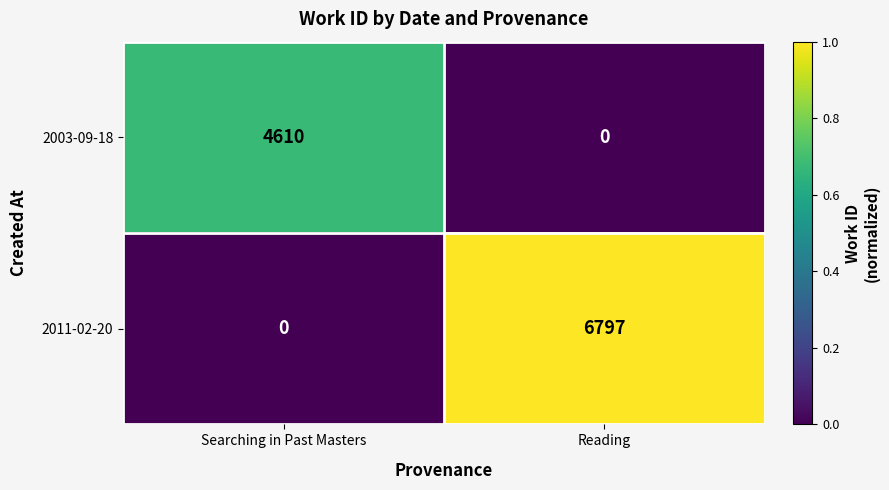

Reading right to left, what are all the values shown in this chart?

2003-09-18: Reading=0	Searching in Past Masters=4610
2011-02-20: Reading=6797	Searching in Past Masters=0